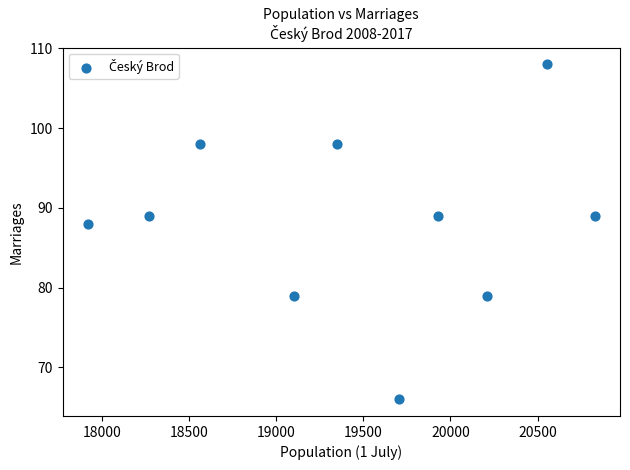

What is the average X value?

19443